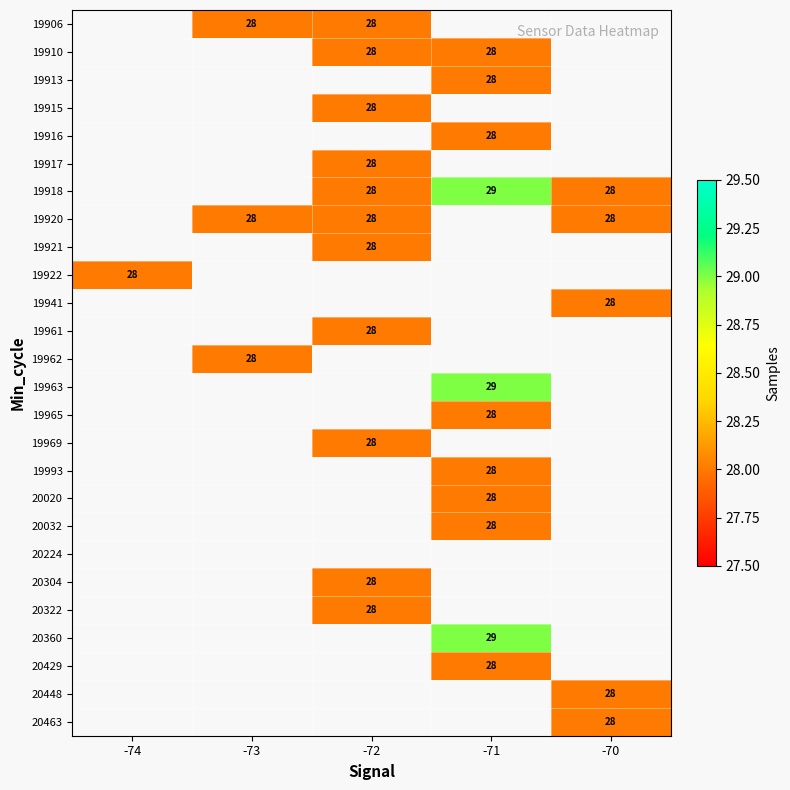

How many series are shown in this chart?

26